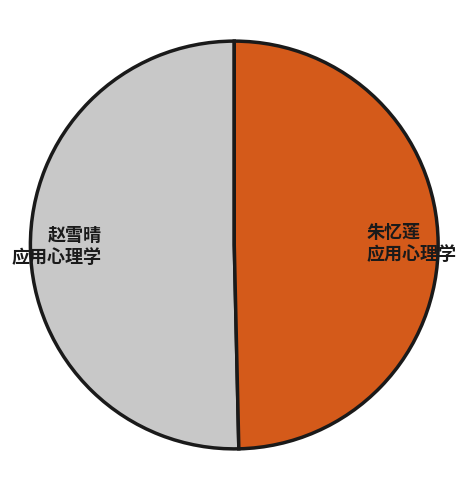

Which slice is the largest?

赵雪晴 应用心理学